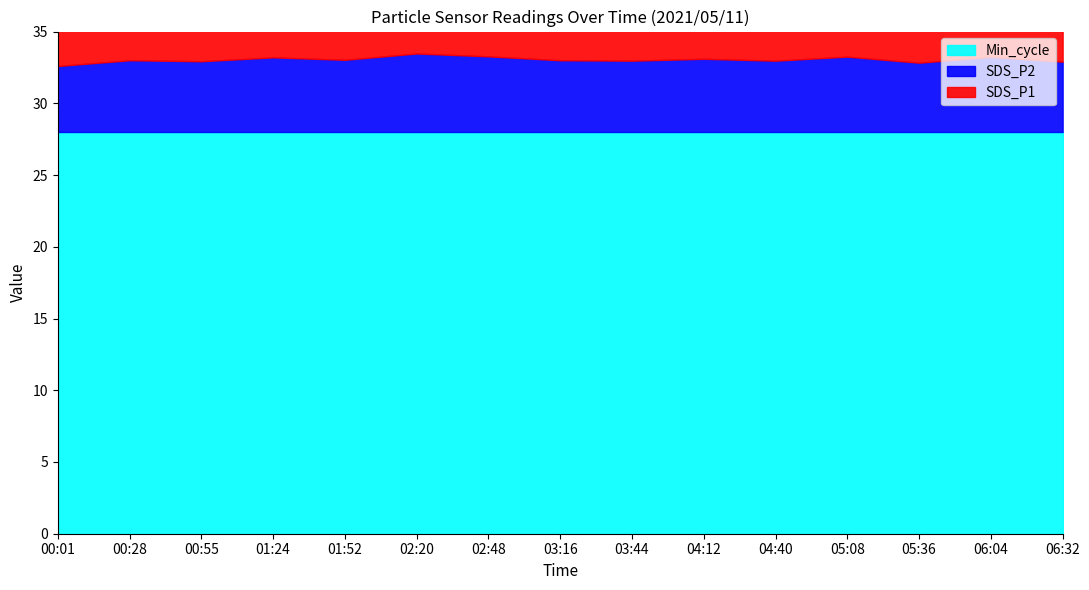

Rank the series at 01:52 from lowest to highest value.

SDS_P2, SDS_P1, Min_cycle